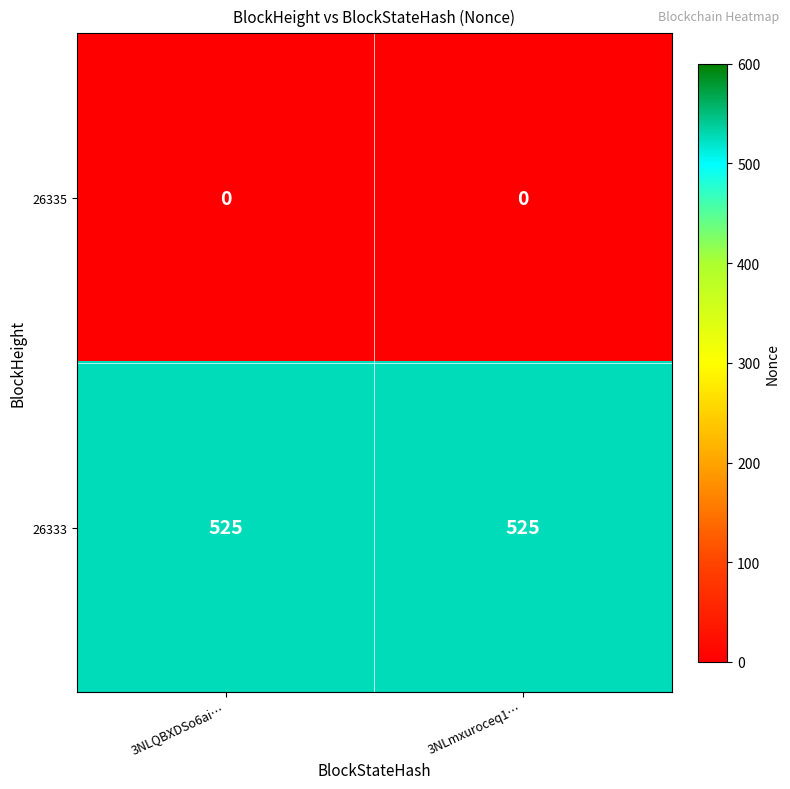

Is it true that 26335 equals 0 at 3NLmxuroceq1…?

True